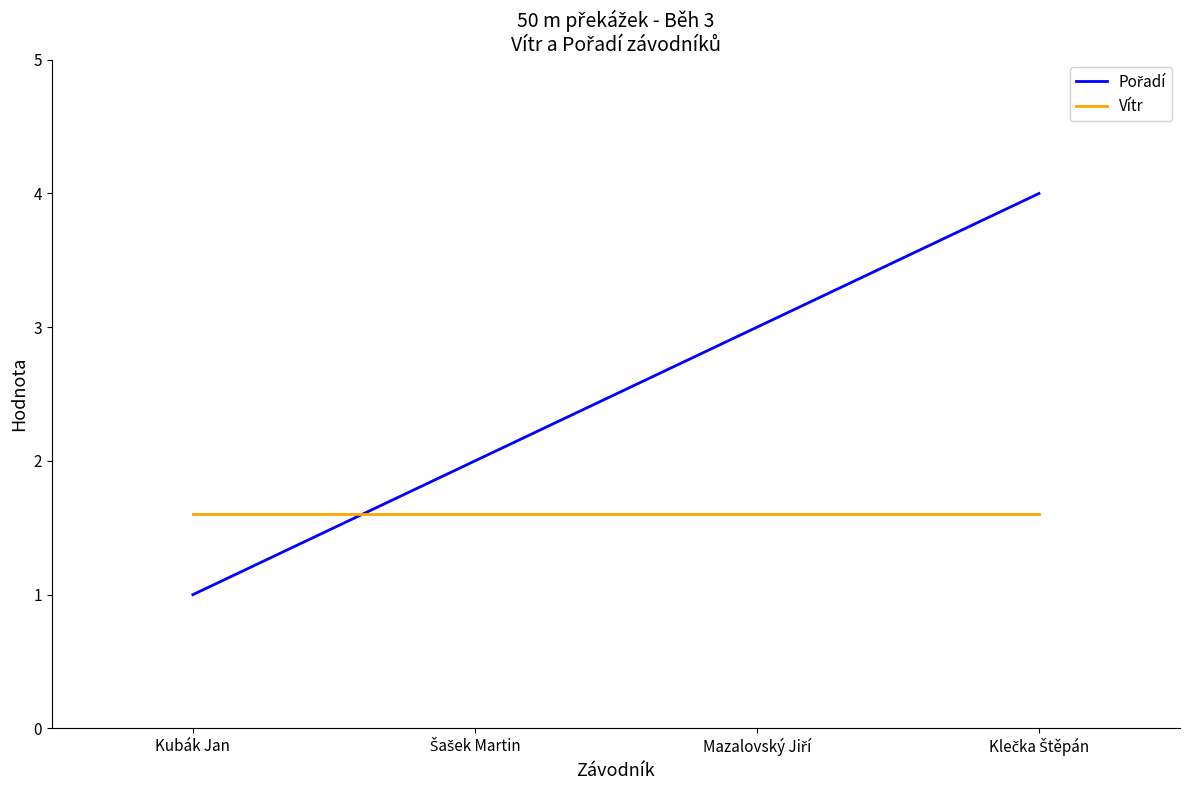

Count the number of data series in this chart.

2